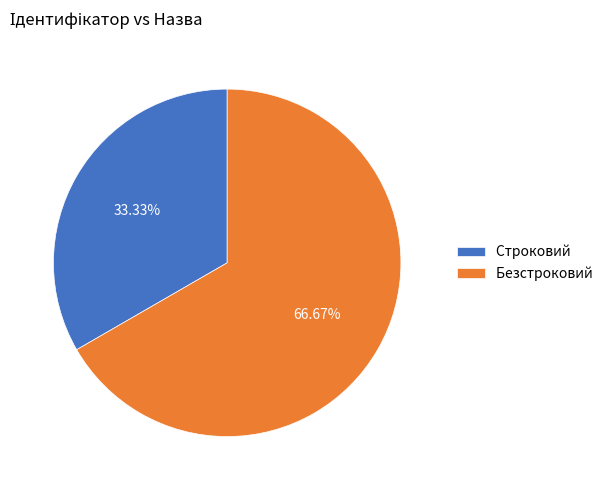

How much of the chart is everything except Безстроковий?

33.3%